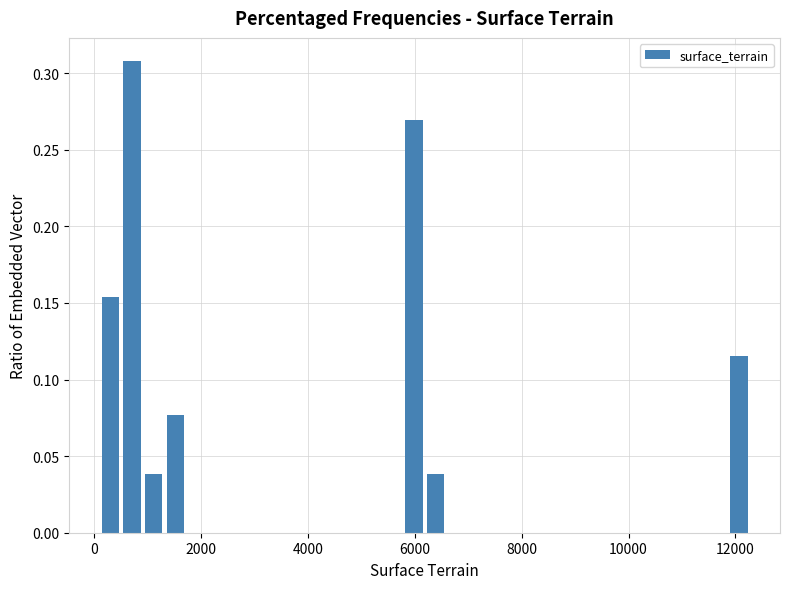

Around what value on the x-axis is the tallest bar? Give the approximate position of its centre, as read against the axis.

800